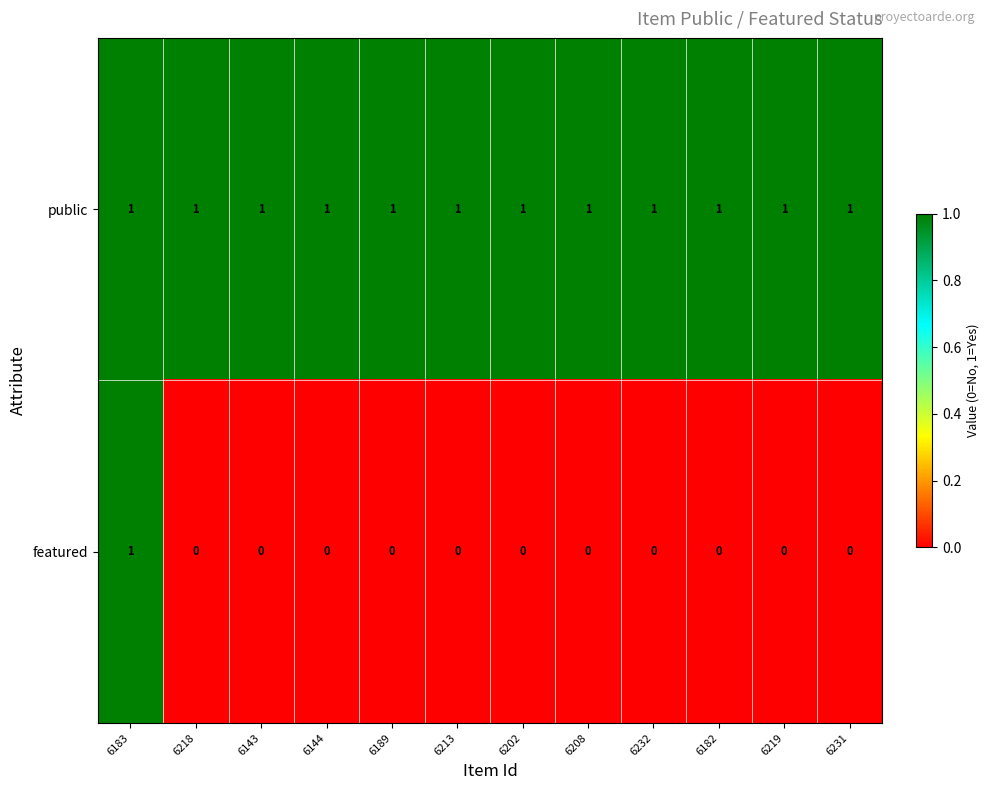

Between 6183 and 6189, which series saw the biggest shift?

featured